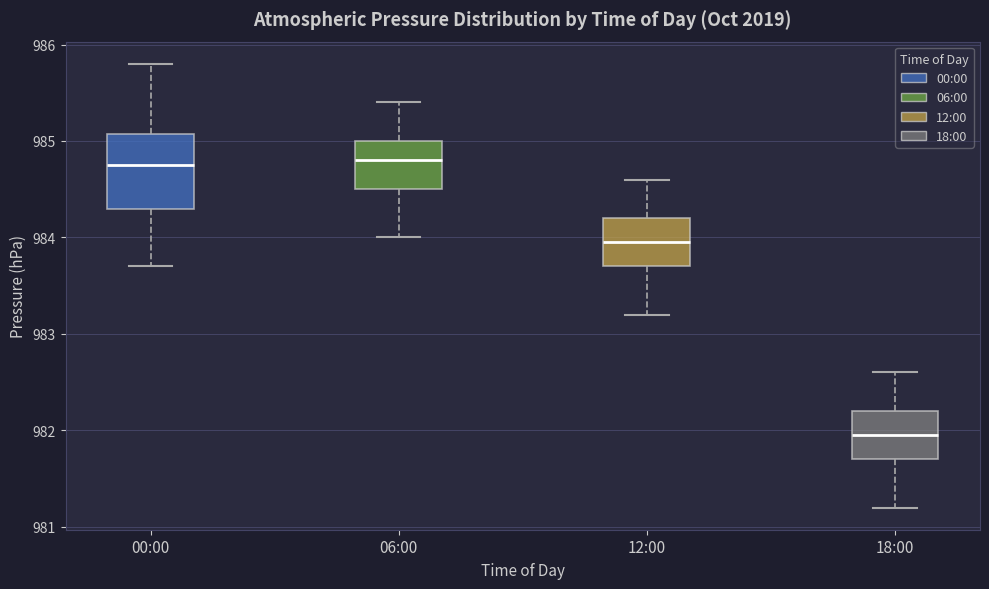

Reading left to right, read every box against the y-axis: the position of its median line, the range the box covers, and the ends of its whiskers. The values are not printed on the chart, so give them approximately, as read against the axis.

00:00: median 984.8, box 984.3 to 985.1, whiskers 983.7 to 985.8
06:00: median 984.8, box 984.5 to 985.0, whiskers 984.0 to 985.4
12:00: median 984.0, box 983.7 to 984.2, whiskers 983.2 to 984.6
18:00: median 982.0, box 981.7 to 982.2, whiskers 981.2 to 982.6